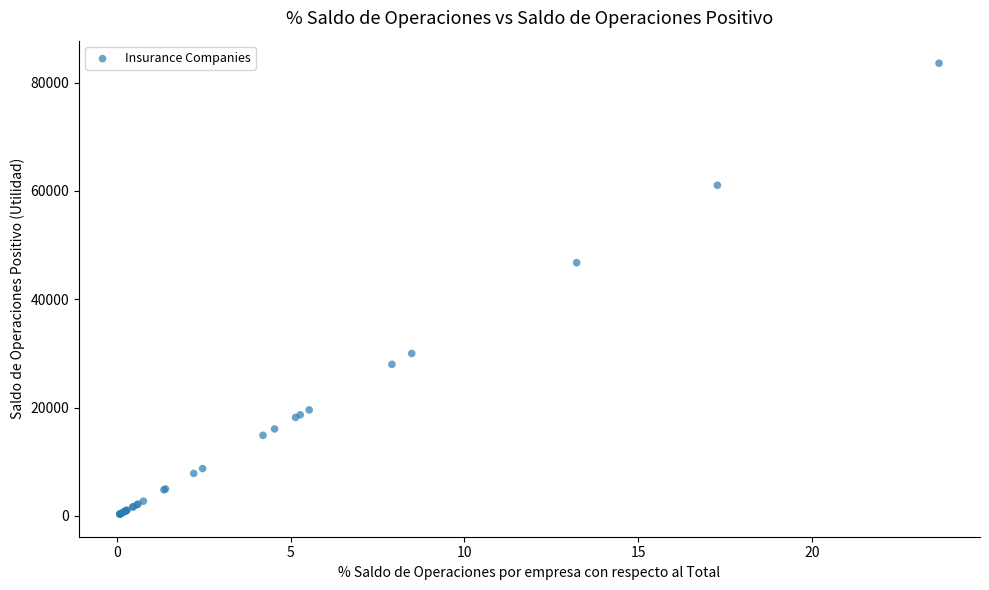

What Y value in the scatter plot is closest to 41950?

46755.8